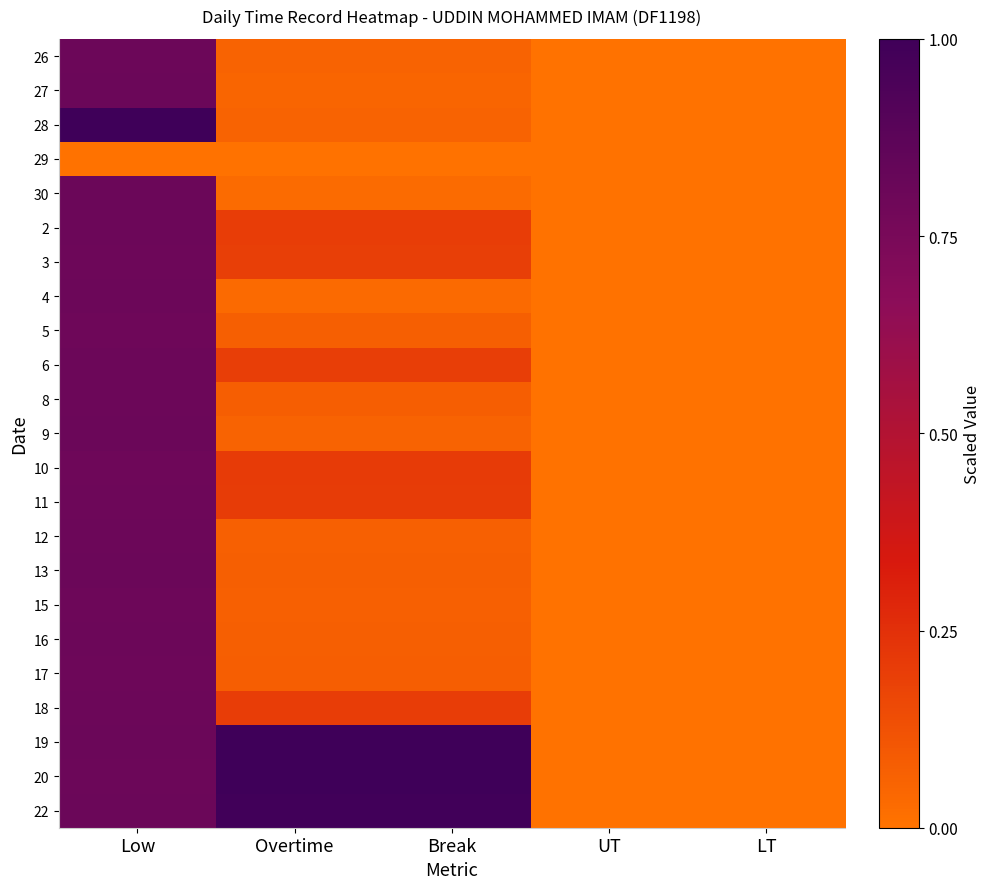

Reading right to left, what are all the values shown in this chart?

26: LT=0.0	UT=0.0	Break=0.1	Overtime=0.1	Low=0.8
27: LT=0.0	UT=0.0	Break=0.1	Overtime=0.1	Low=0.8
28: LT=0.0	UT=0.0	Break=0.1	Overtime=0.1	Low=1.0
29: LT=0.0	UT=0.0	Break=0.0	Overtime=0.0	Low=0.0
30: LT=0.0	UT=0.0	Break=0.0	Overtime=0.0	Low=0.8
2: LT=0.0	UT=0.0	Break=0.2	Overtime=0.2	Low=0.8
3: LT=0.0	UT=0.0	Break=0.2	Overtime=0.2	Low=0.8
4: LT=0.0	UT=0.0	Break=0.0	Overtime=0.0	Low=0.8
5: LT=0.0	UT=0.0	Break=0.1	Overtime=0.1	Low=0.8
6: LT=0.0	UT=0.0	Break=0.2	Overtime=0.2	Low=0.8
8: LT=0.0	UT=0.0	Break=0.1	Overtime=0.1	Low=0.8
9: LT=0.0	UT=0.0	Break=0.1	Overtime=0.1	Low=0.8
10: LT=0.0	UT=0.0	Break=0.2	Overtime=0.2	Low=0.8
11: LT=0.0	UT=0.0	Break=0.2	Overtime=0.2	Low=0.8
12: LT=0.0	UT=0.0	Break=0.1	Overtime=0.1	Low=0.8
13: LT=0.0	UT=0.0	Break=0.1	Overtime=0.1	Low=0.8
15: LT=0.0	UT=0.0	Break=0.1	Overtime=0.1	Low=0.8
16: LT=0.0	UT=0.0	Break=0.1	Overtime=0.1	Low=0.8
17: LT=0.0	UT=0.0	Break=0.1	Overtime=0.1	Low=0.8
18: LT=0.0	UT=0.0	Break=0.2	Overtime=0.2	Low=0.8
19: LT=0.0	UT=0.0	Break=1.0	Overtime=1.0	Low=0.8
20: LT=0.0	UT=0.0	Break=1.0	Overtime=1.0	Low=0.8
22: LT=0.0	UT=0.0	Break=1.0	Overtime=1.0	Low=0.8